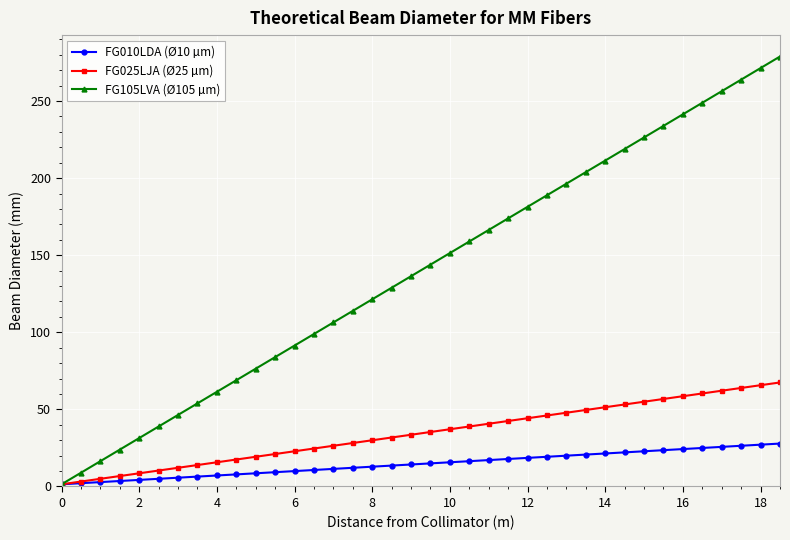

Rank the series by their maximum value, from lowest to highest.

FG010LDA (Ø10 µm), FG025LJA (Ø25 µm), FG105LVA (Ø105 µm)